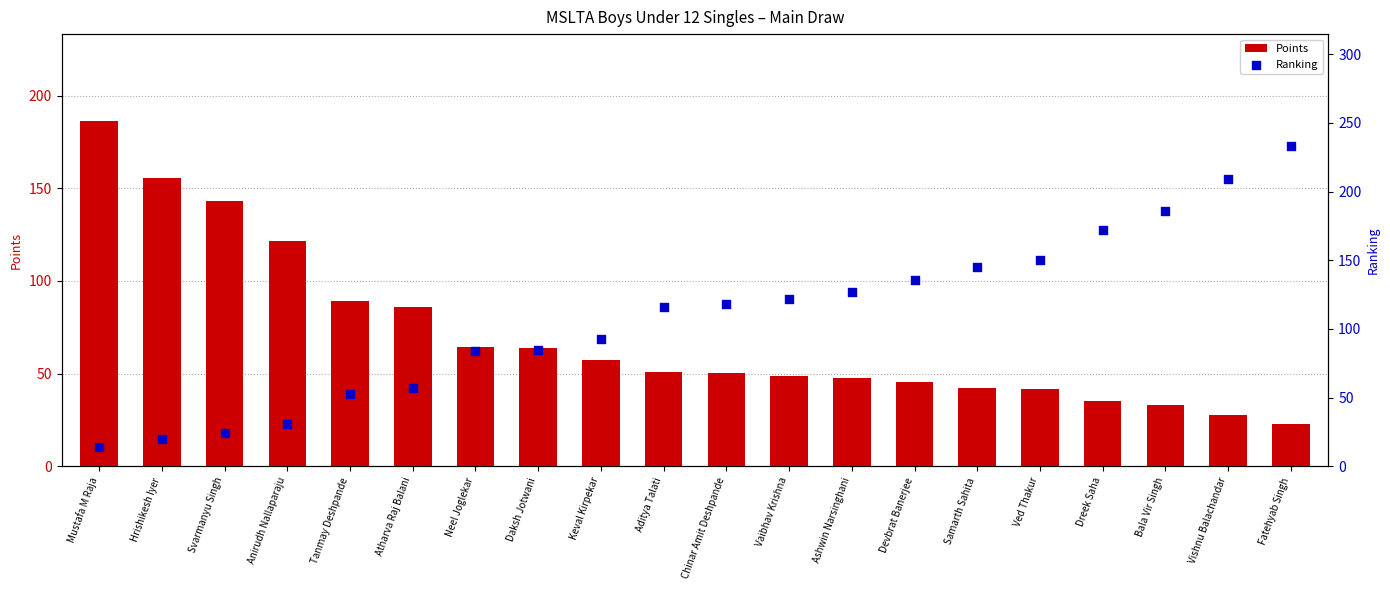

What is the total value across all series at Vishnu Balachandar?

236.5